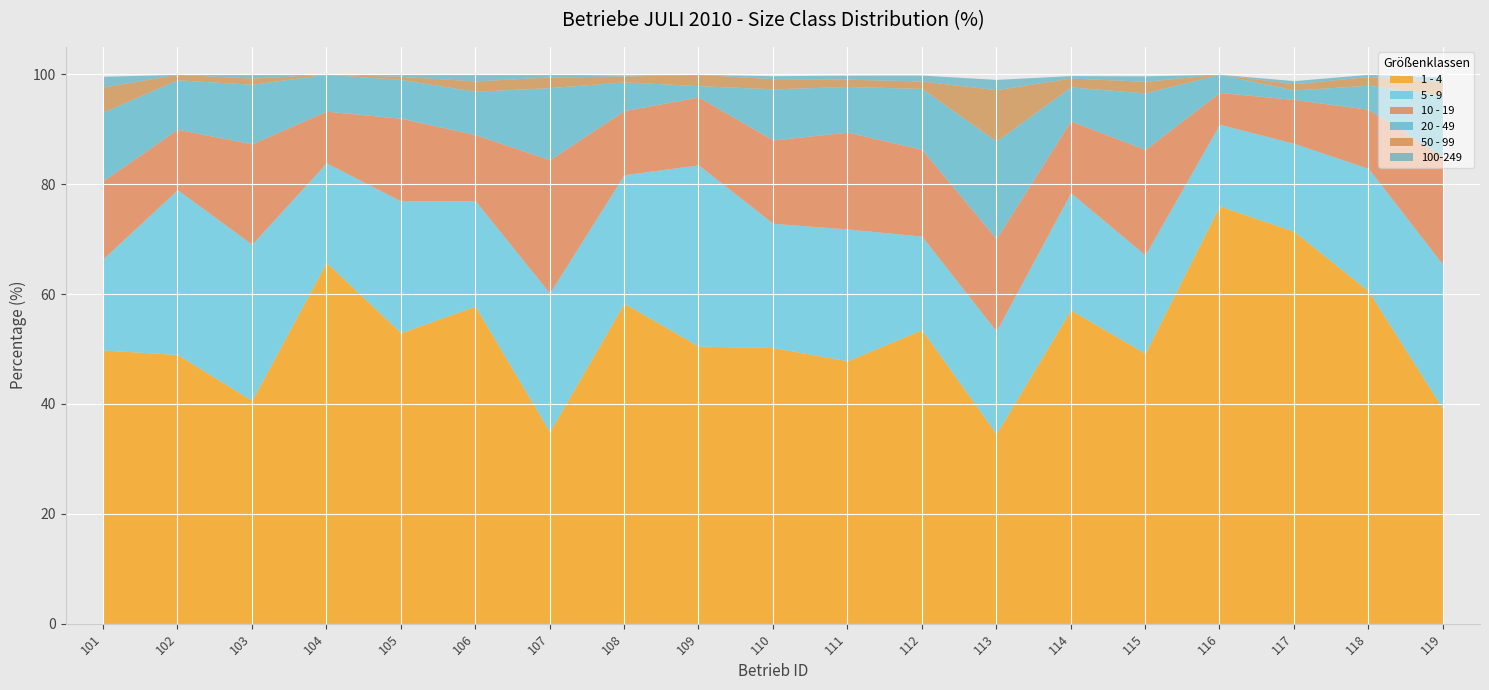

What is the difference between the 5 - 9 values at 102 and 103?

1.6